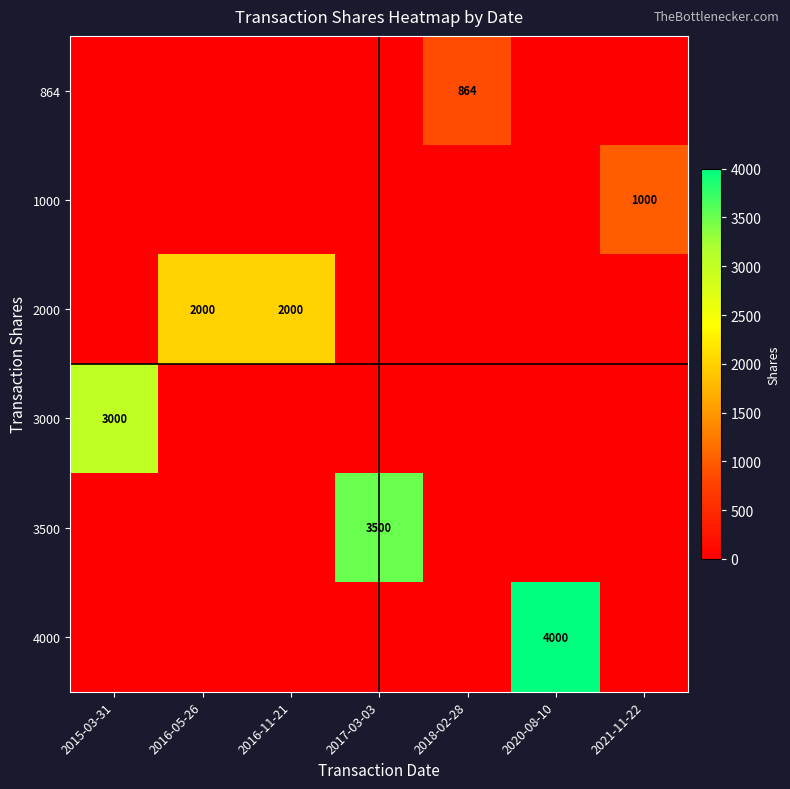

The 3000 series shows 3000 at 2015-03-31. True or false?

True